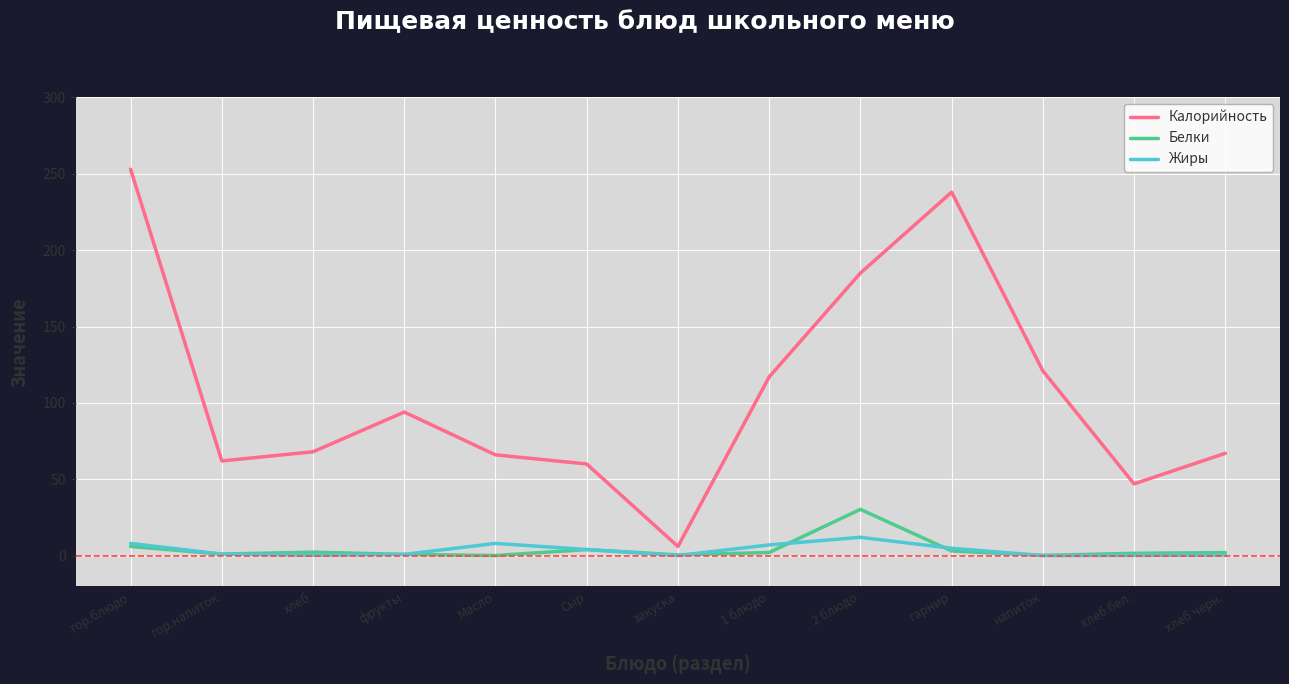

At which category is the sum across all series the highest?

гор.блюдо